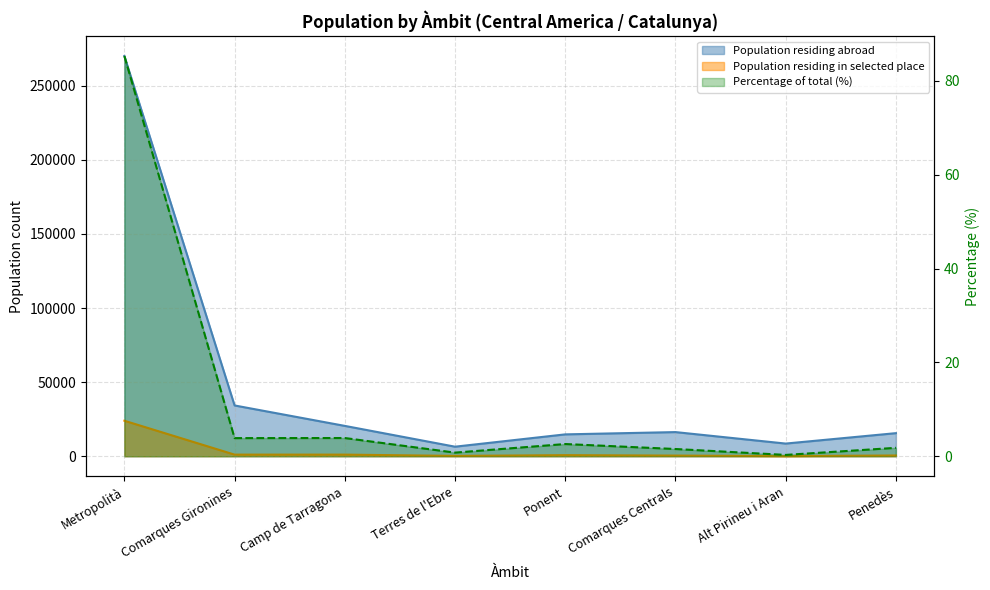

At which label does Population residing abroad reach its peak?

Metropolità